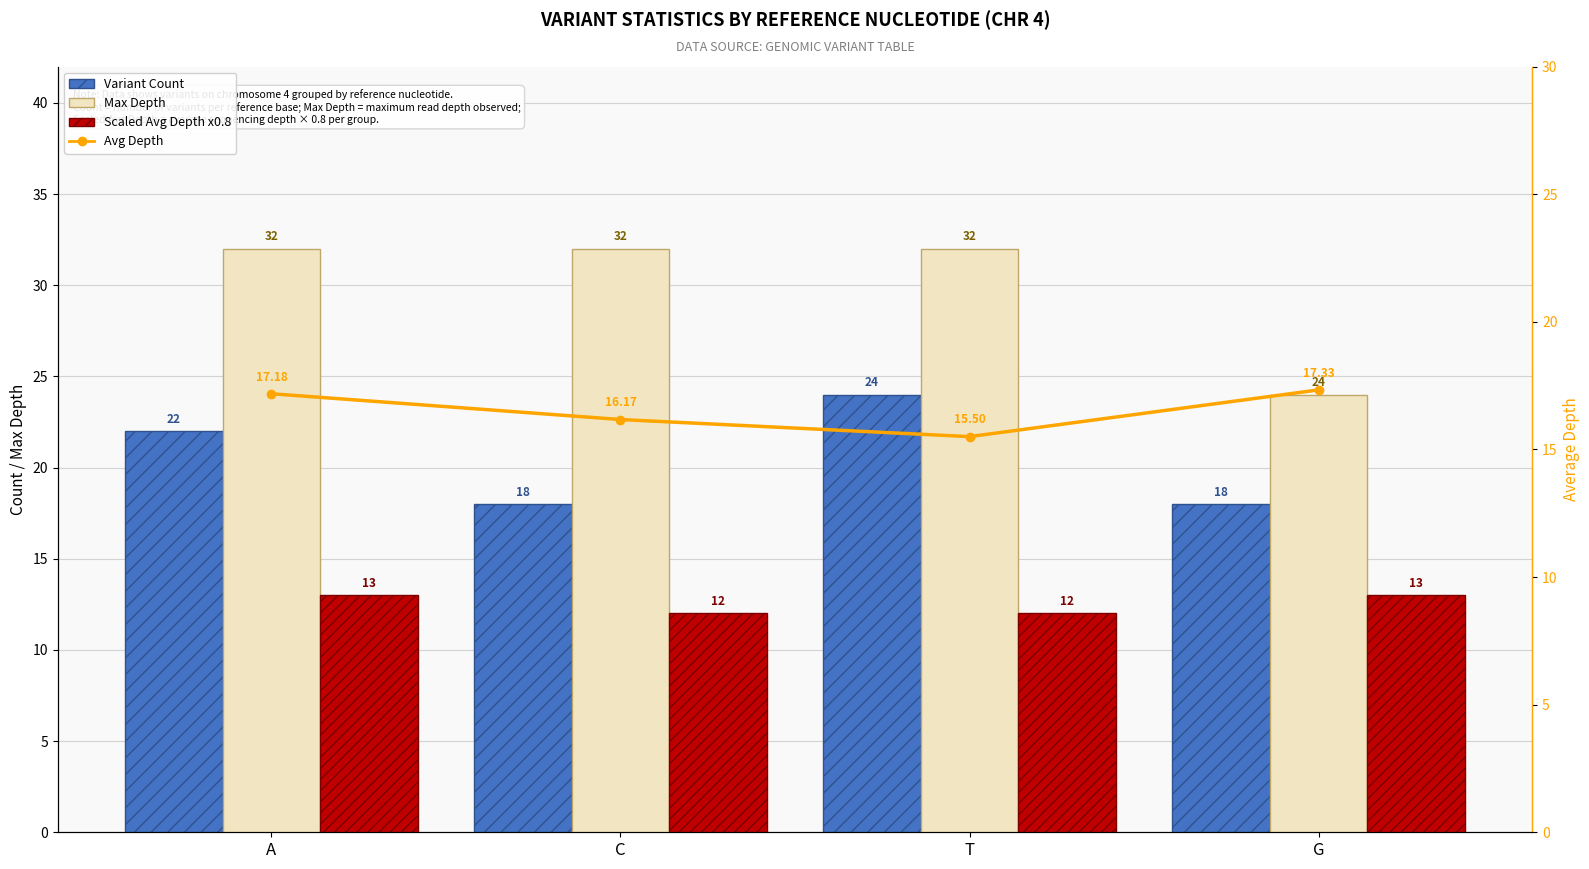

The Max Depth series shows 42.1 at C. True or false?

False